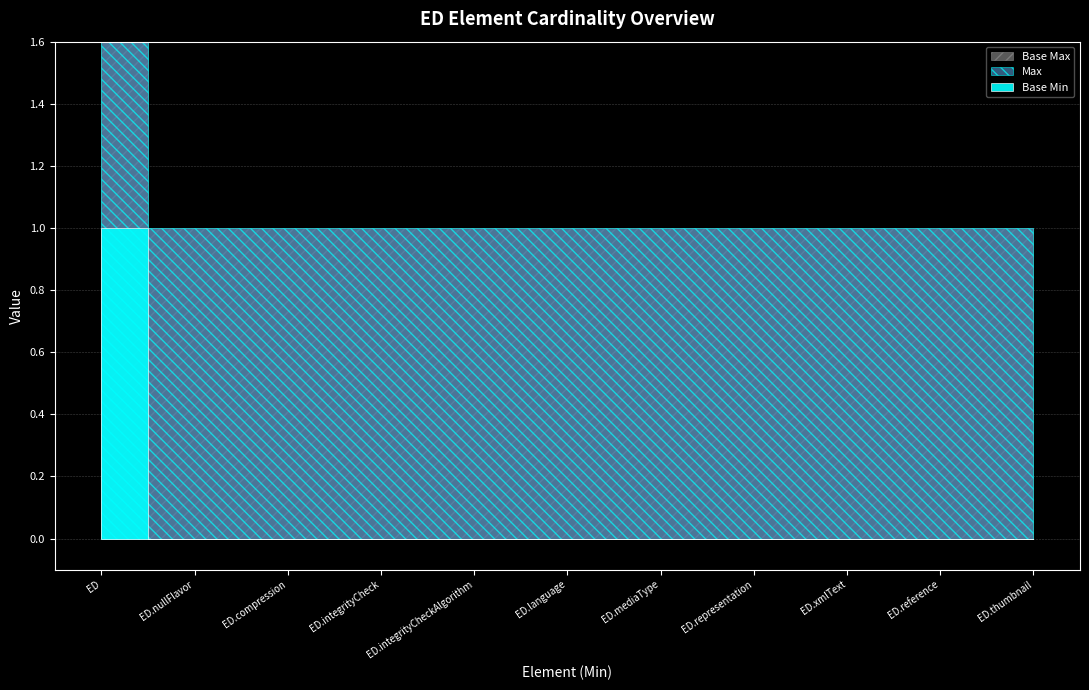

What is the minimum value for Max?

1